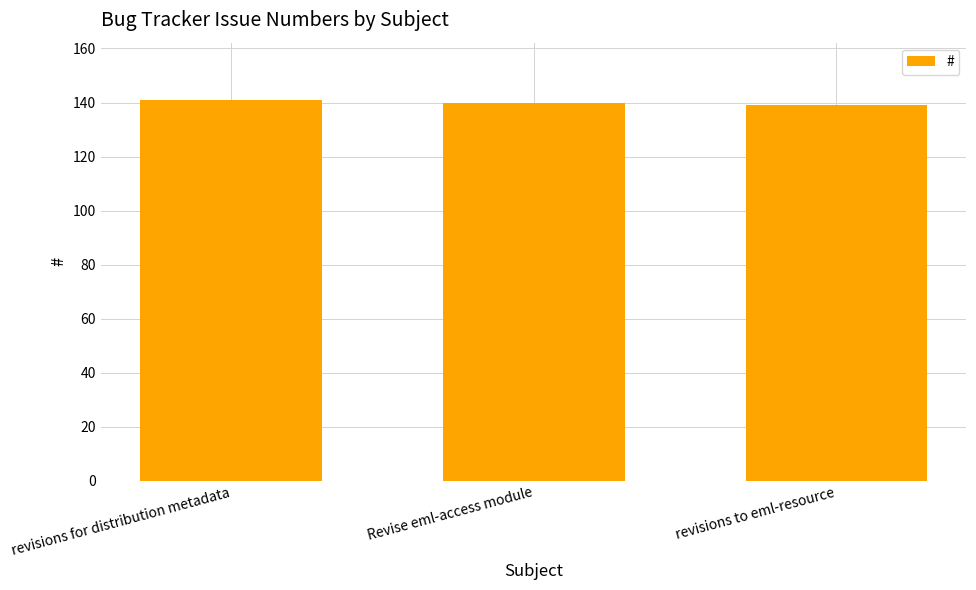

What is the maximum value shown in the chart?

141